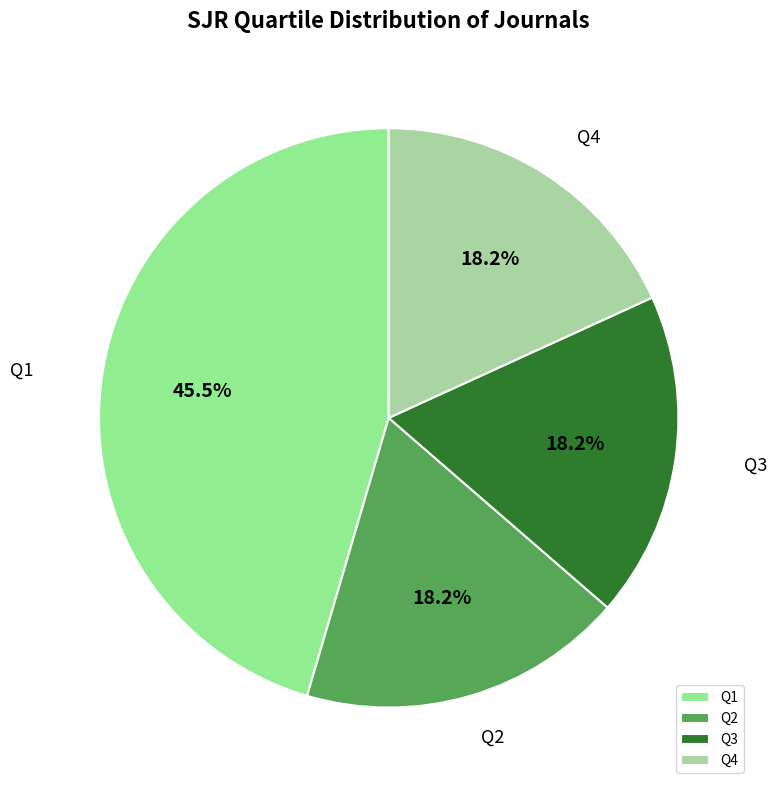

Which slice is the largest?

Q1